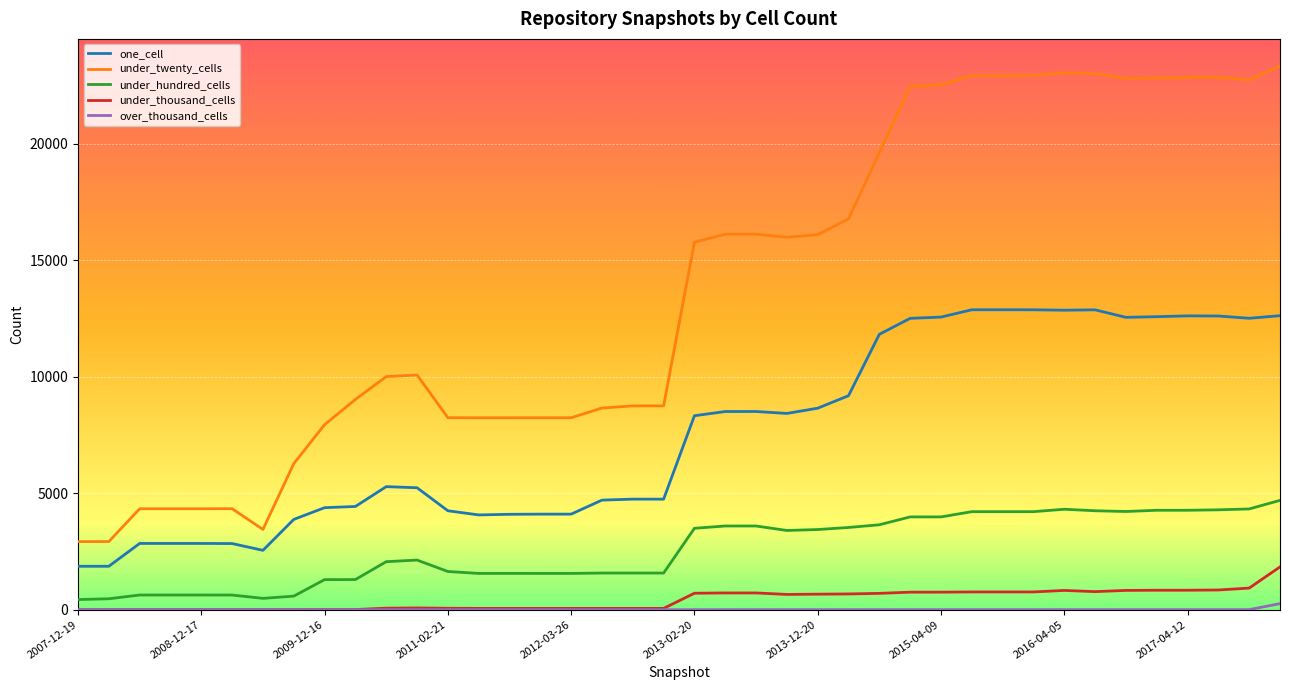

Does the chart display data point markers on the line(s)?

No